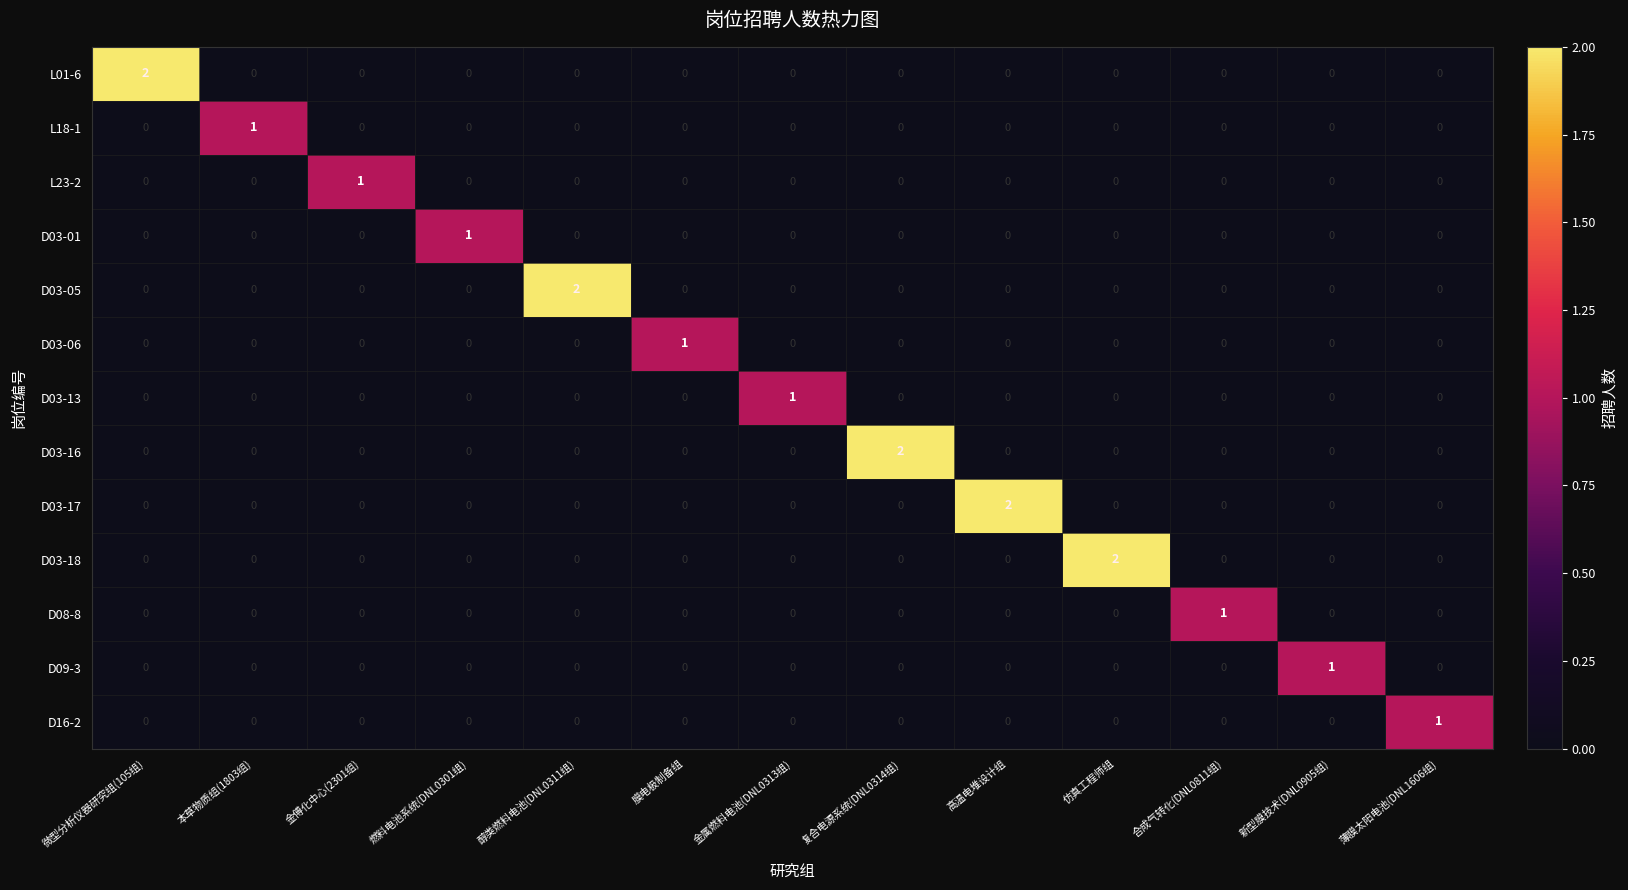

The D03-13 series shows 0 at 醇类燃料电池(DNL0311组). True or false?

True